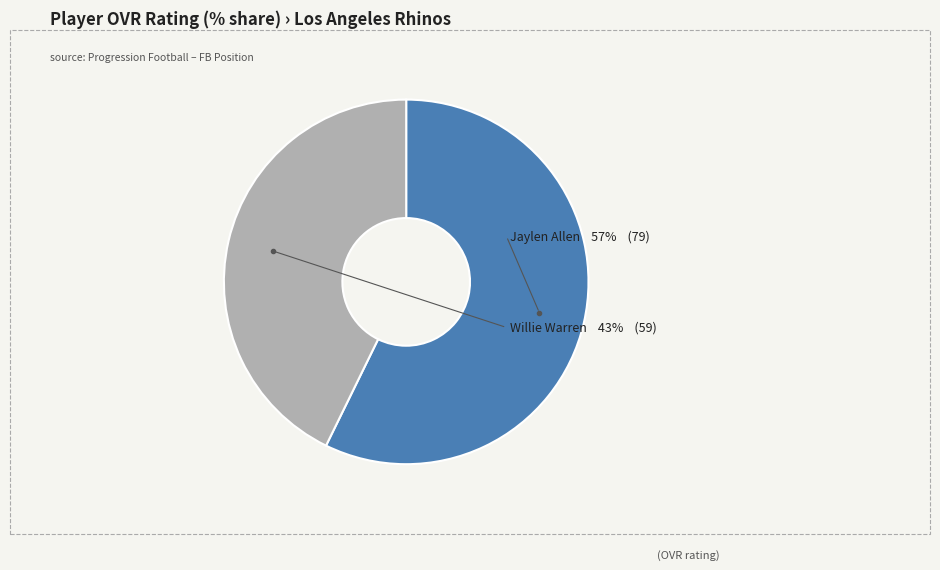

To the nearest percent, what is the combined percentage of Willie Warren and Jaylen Allen?

100%